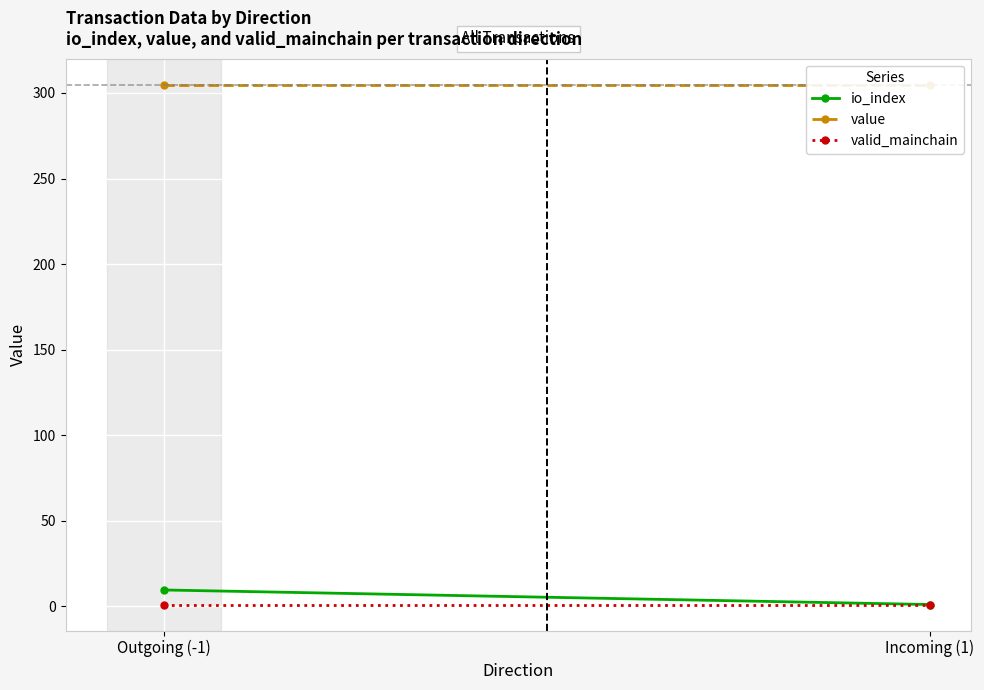

What is the greatest value displayed?

304.9